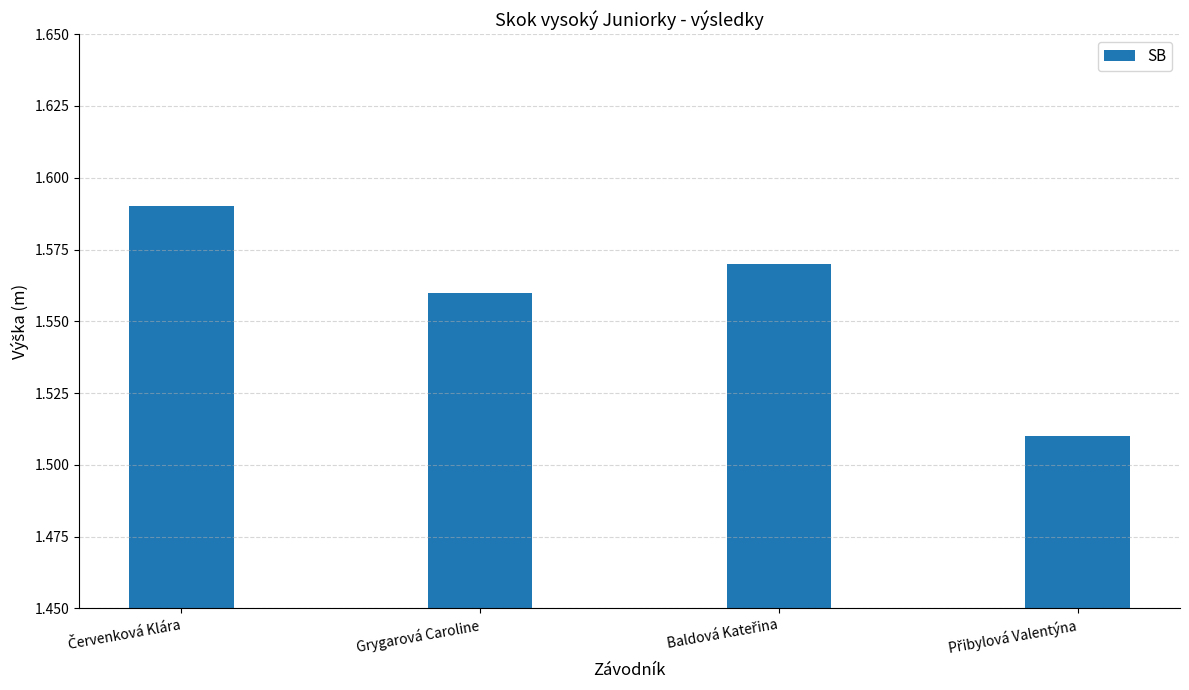

What position from the left is Grygarová Caroline?

2